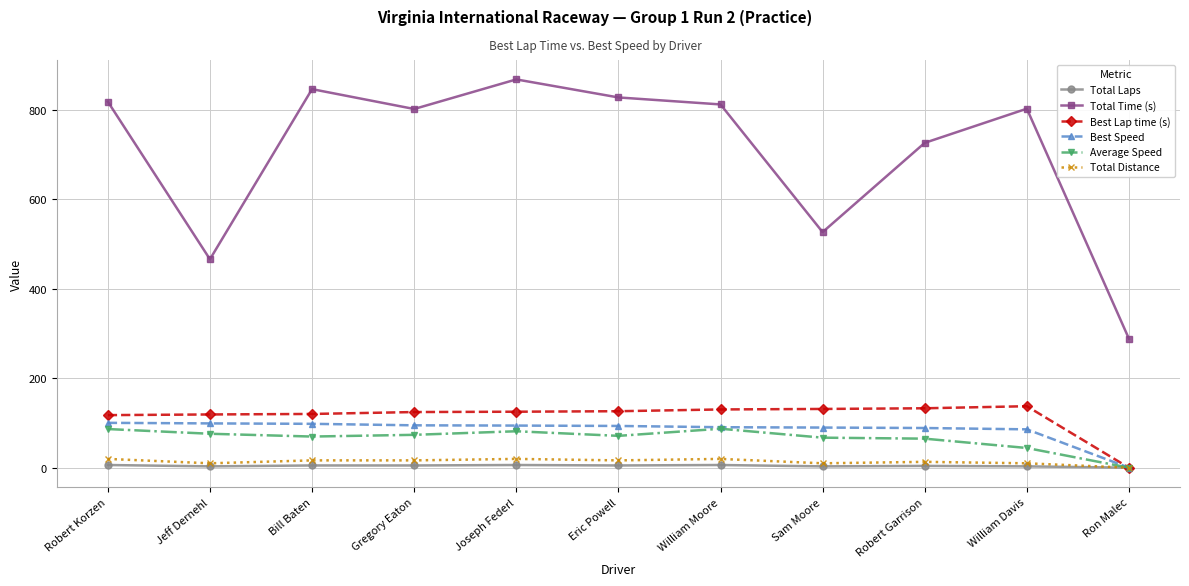

At which label is Total Time (s) closest to 577?

Sam Moore